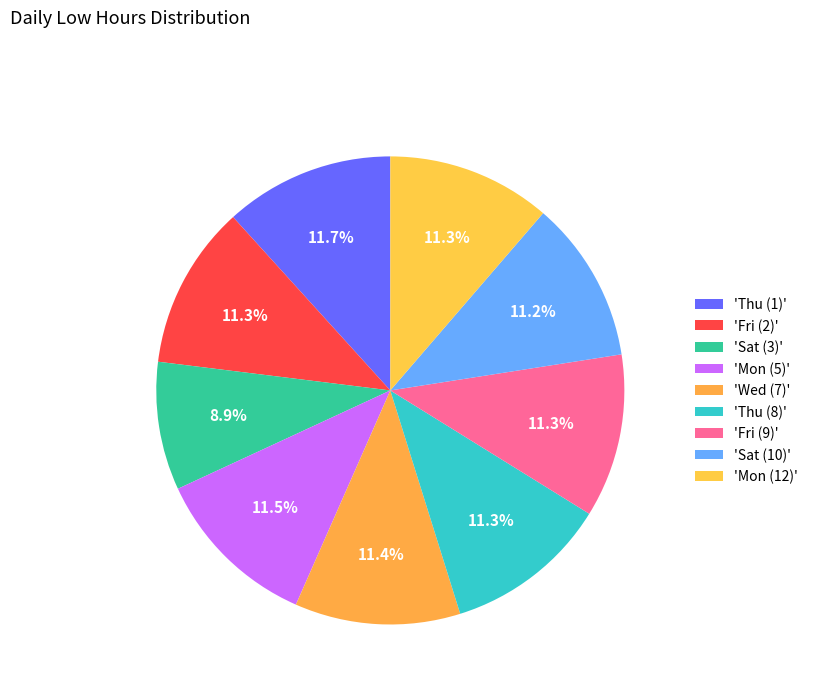

To the nearest percent, what is the average slice percentage?

11%